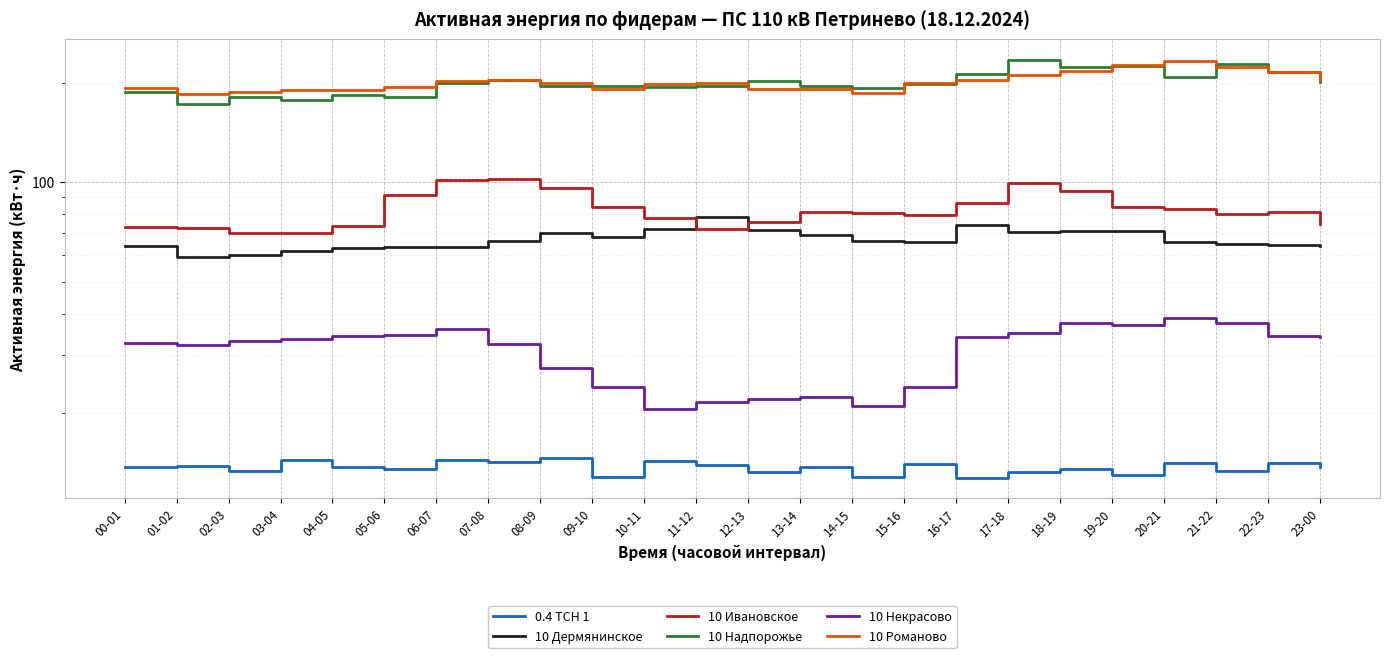

How many times do 10 Ивановское and 10 Дермянинское cross each other?

2